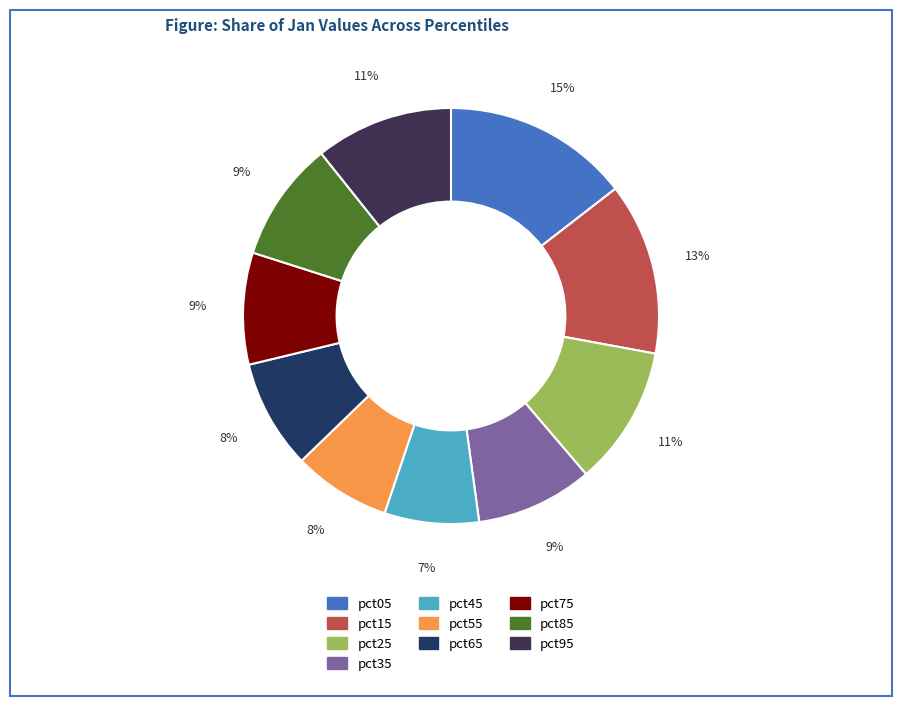

What percentage is the pct95 slice, to the nearest percent?

11%